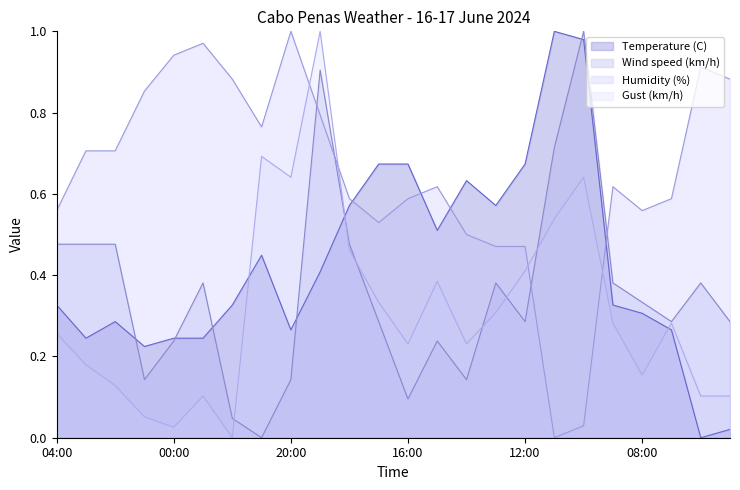

At how many categories does at least one series exceed 0?

24